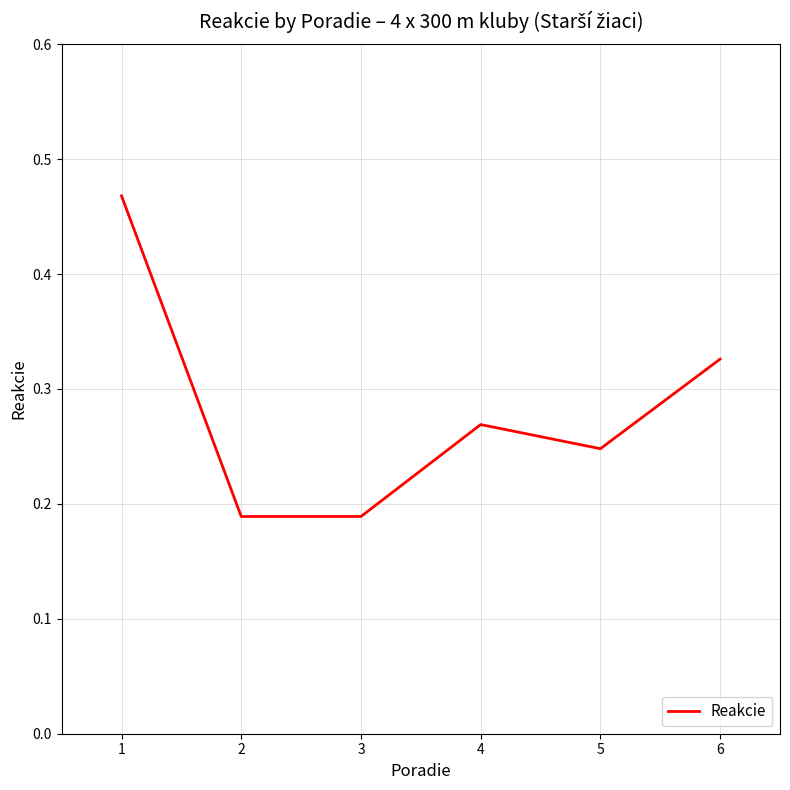

True or false: the data has more than 1 interior local peaks.

False